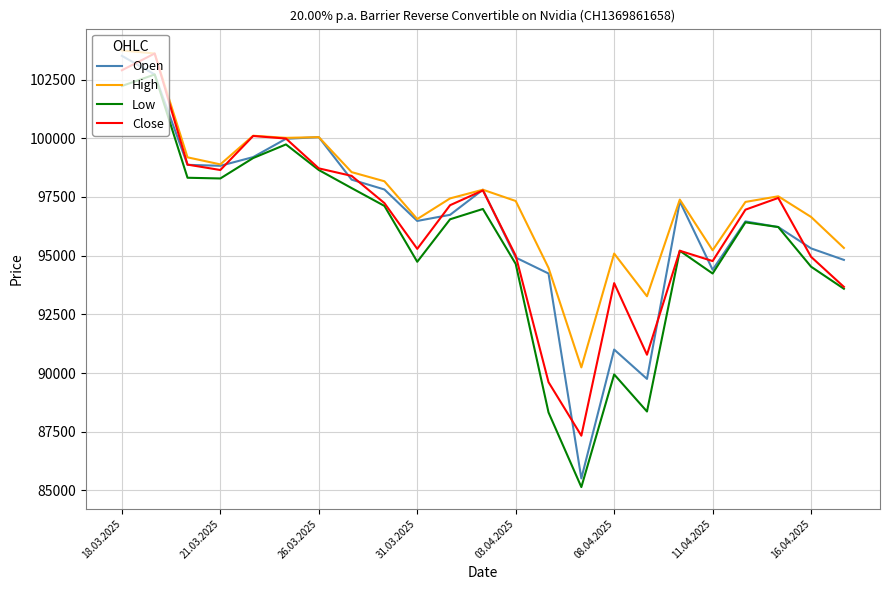

True or false: Low has more than 2 points higher than both neighbors.

True